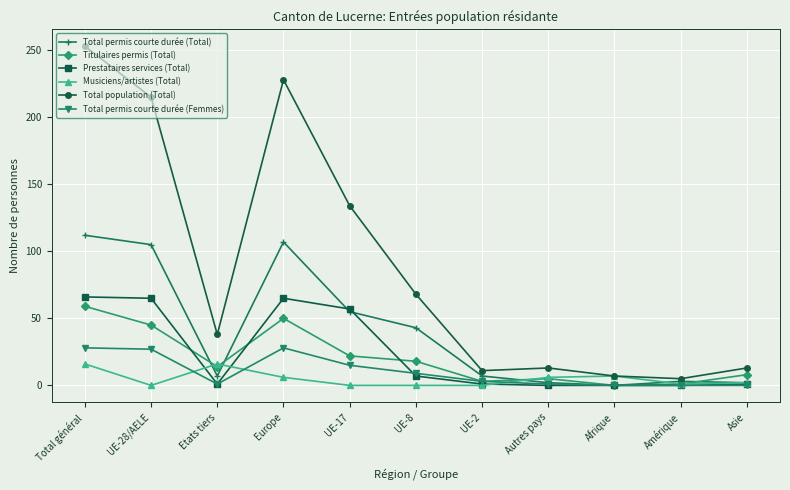

At Europe, list the series in order from largest to smallest.

Total population (Total), Total permis courte durée (Total), Prestataires services (Total), Titulaires permis (Total), Total permis courte durée (Femmes), Musiciens/artistes (Total)